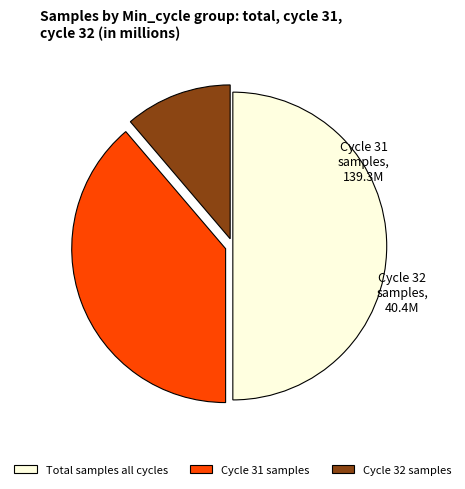

Combined, do Total samples all cycles and Cycle 32 samples account for over 50%?

Yes